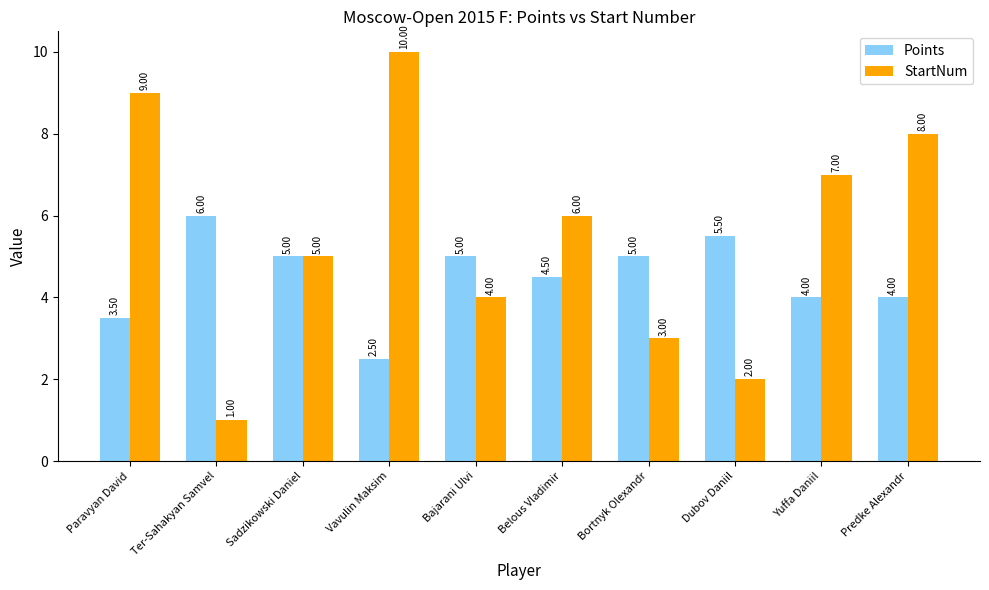

The Points series shows 4.5 at Belous Vladimir. True or false?

True